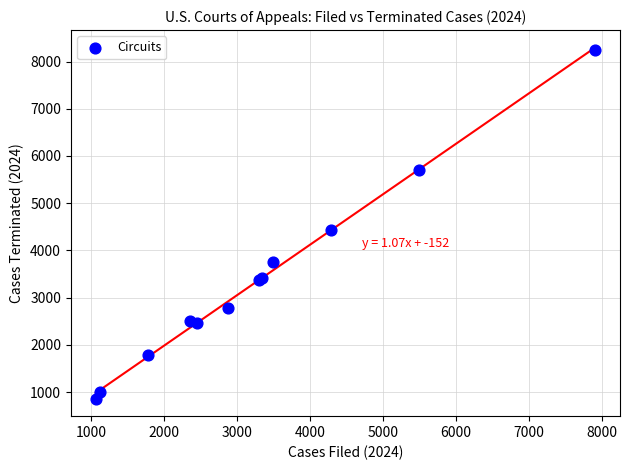

What Y value in the scatter plot is closest to 4549?

4424